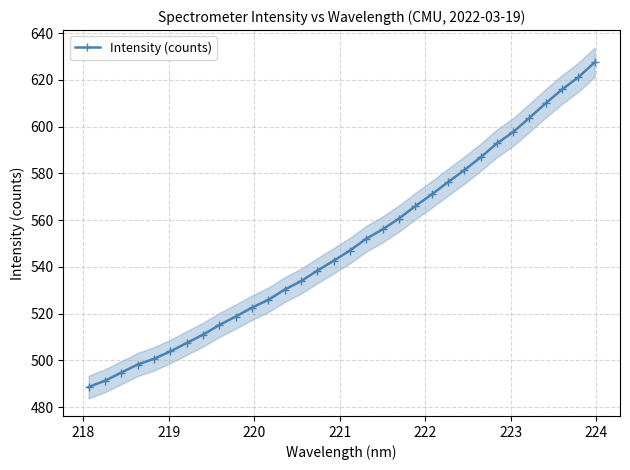

What is the value of the Intensity (counts) point at the 15th from the left?

538.4